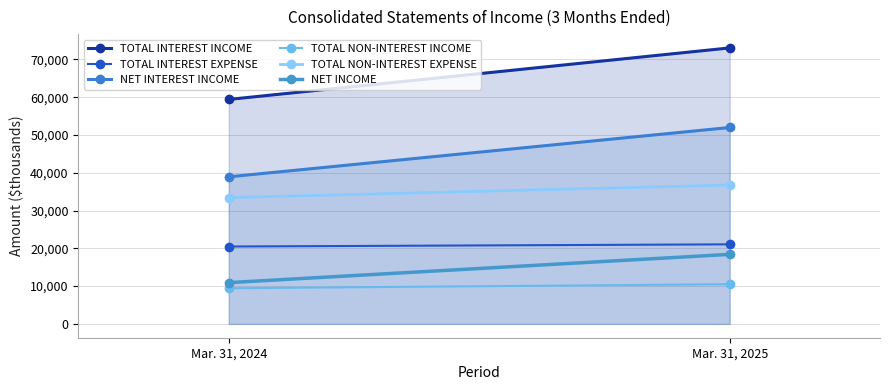

Count the number of data series in this chart.

6